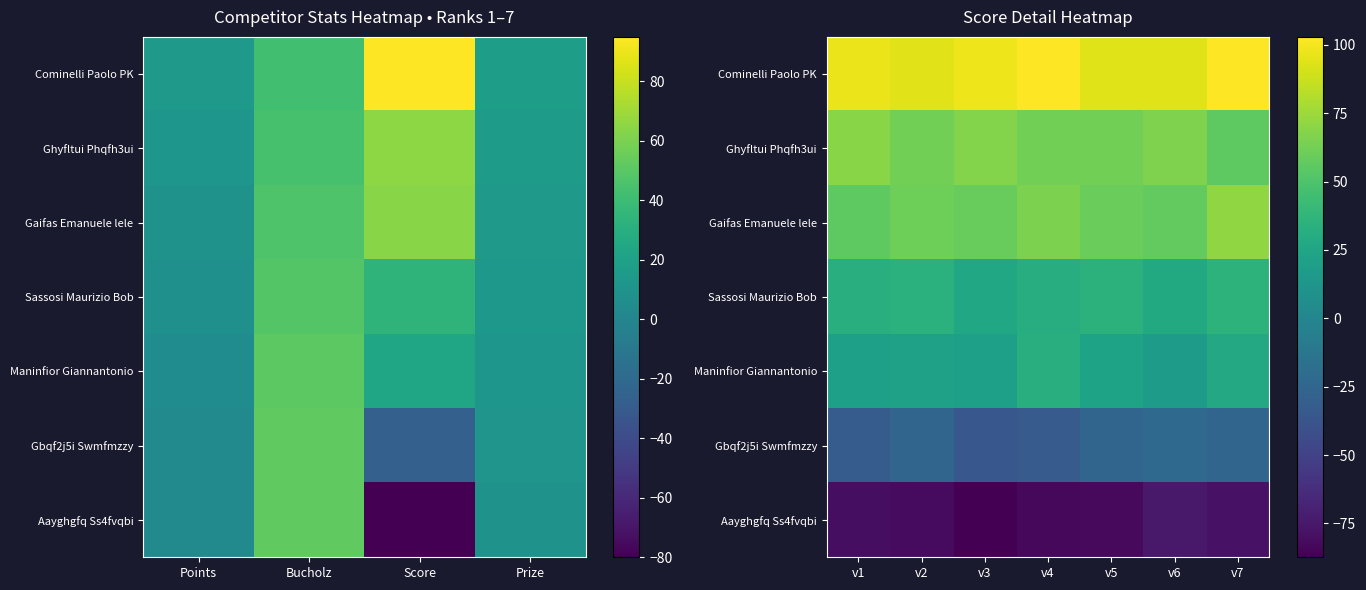

What is the maximum value for Aayghgfq Ss4fvqbi?

-74.7